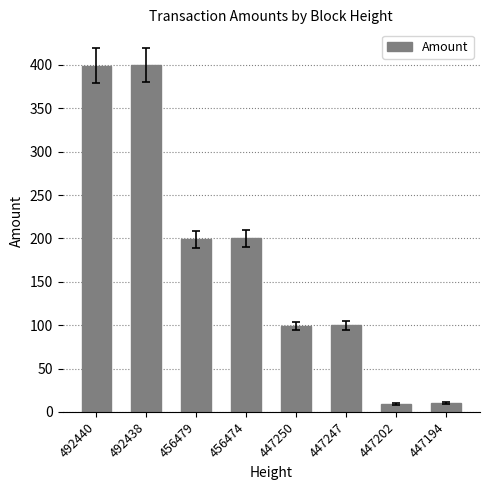

What value does the data have at 447194, to the nearest 10?

10